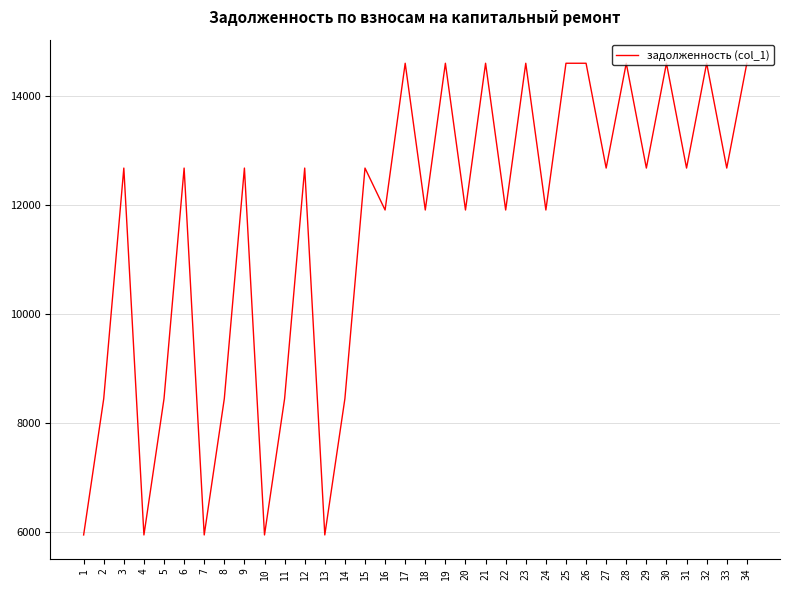

What is the difference between the values at 16 and 17?

2688